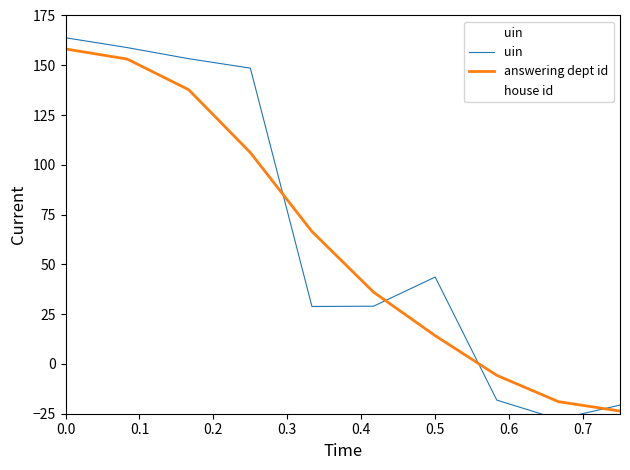

What is the value of the answering dept id point at the 3rd from the left?

137.7